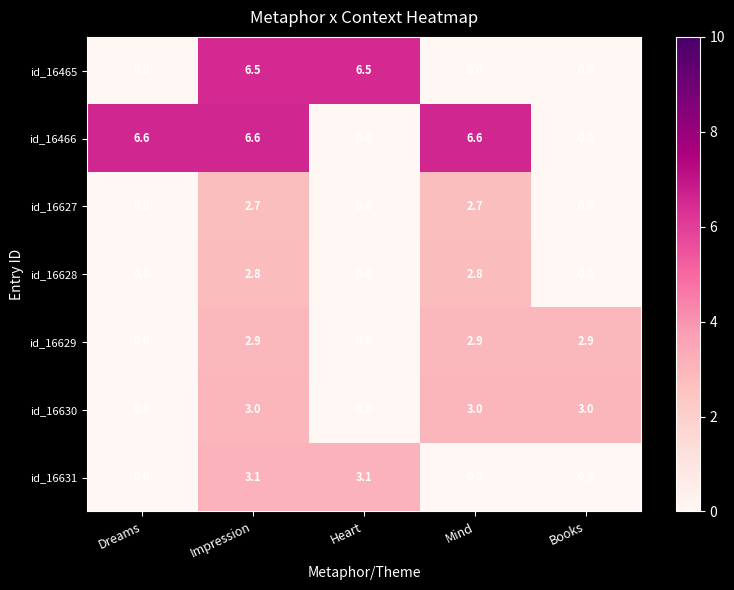

True or false: id_16631 has a value of 0.0 at Books.

True